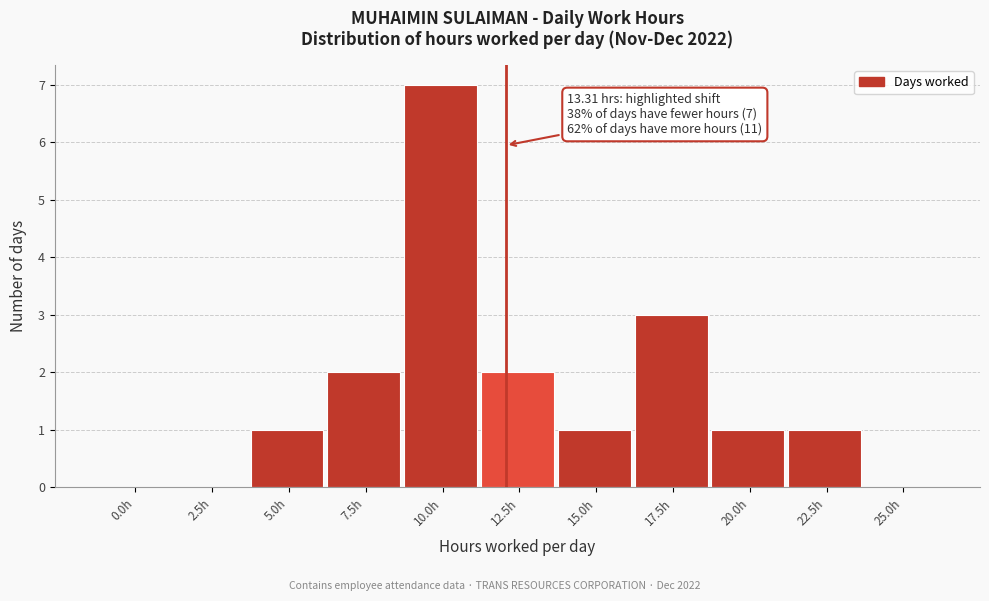

Reading left to right, extract all data points from this chart.

0.0h=0	2.5h=0	5.0h=1	7.5h=2	10.0h=7	12.5h=2	15.0h=1	17.5h=3	20.0h=1	22.5h=1	25.0h=0